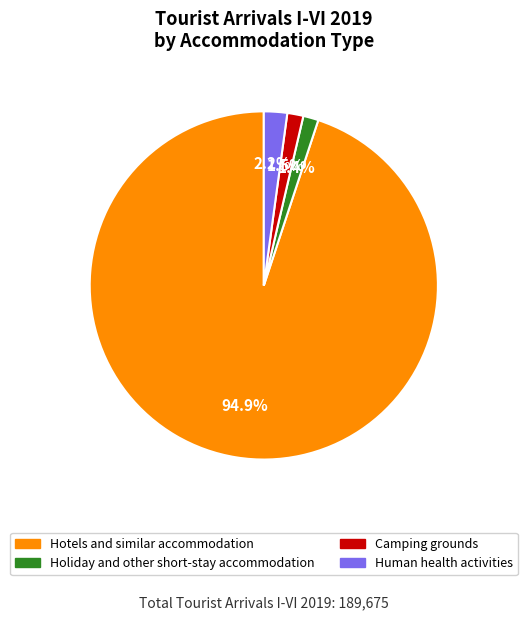

To the nearest percent, what is the average slice percentage?

25%